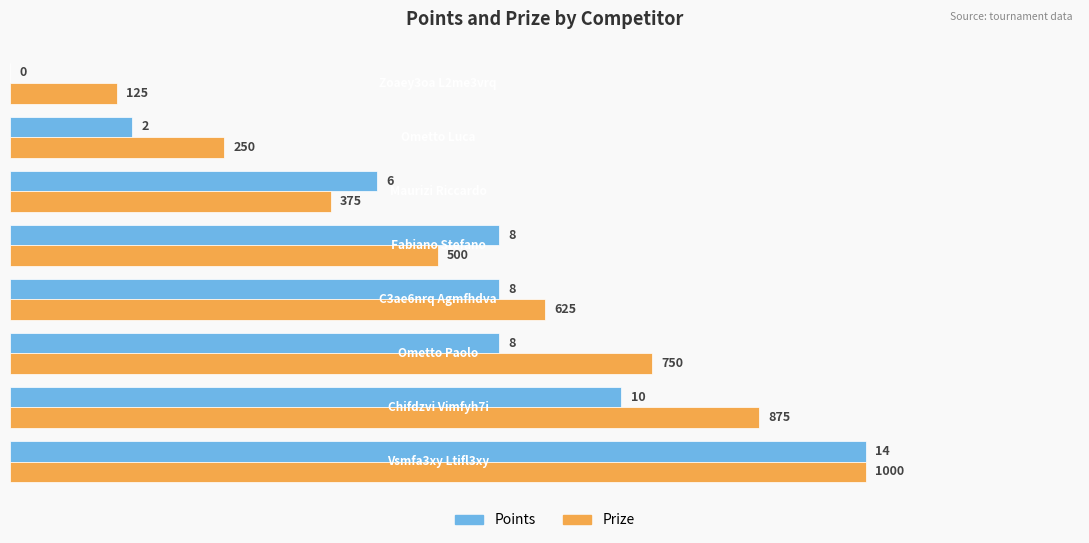

What is the sum of all Points values?

56.0